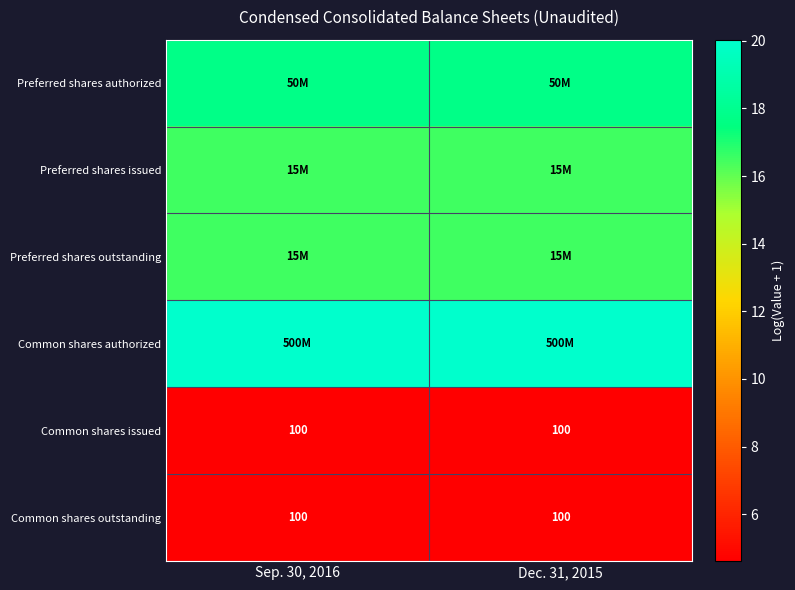

Which series has the largest range (max minus min)?

Preferred shares authorized